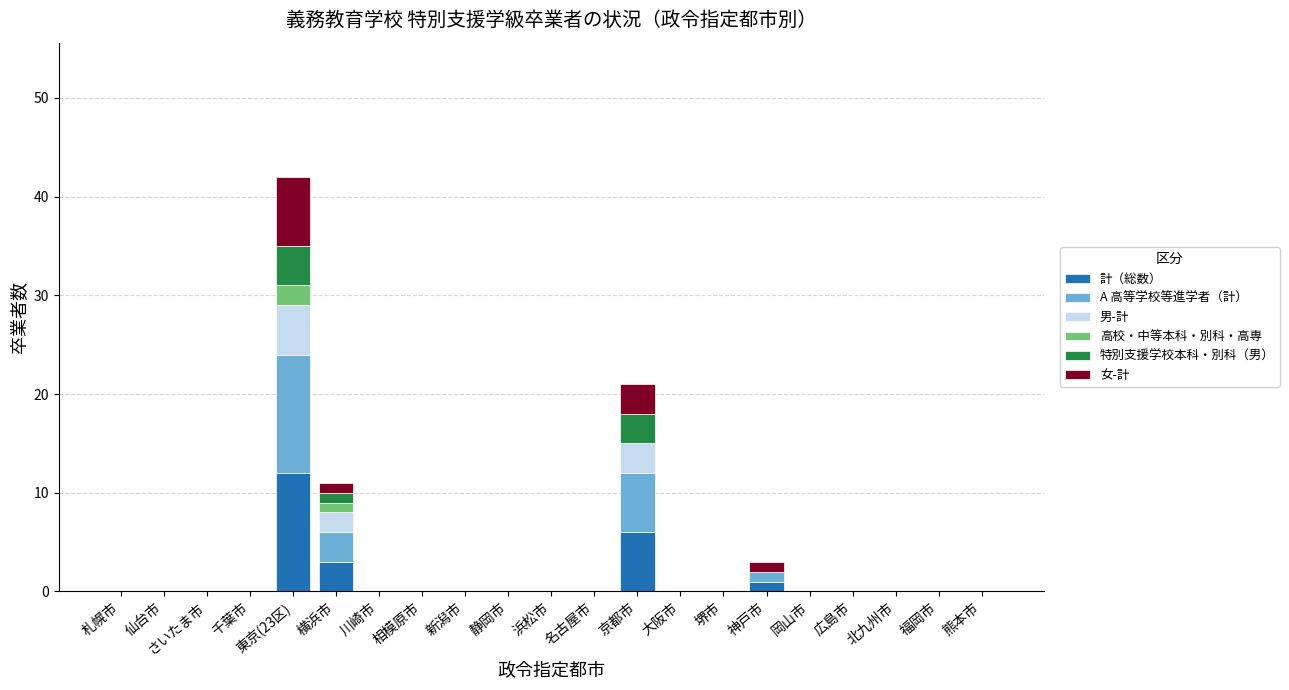

What is the sum of all 計（総数） values?

22